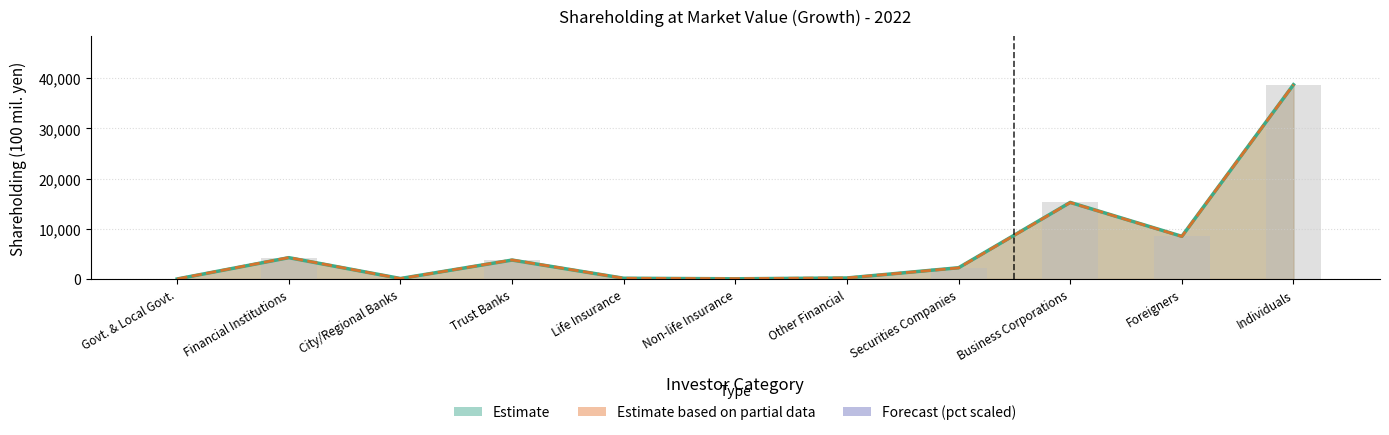

What is the label of the 4th bar from the left?

Trust Banks